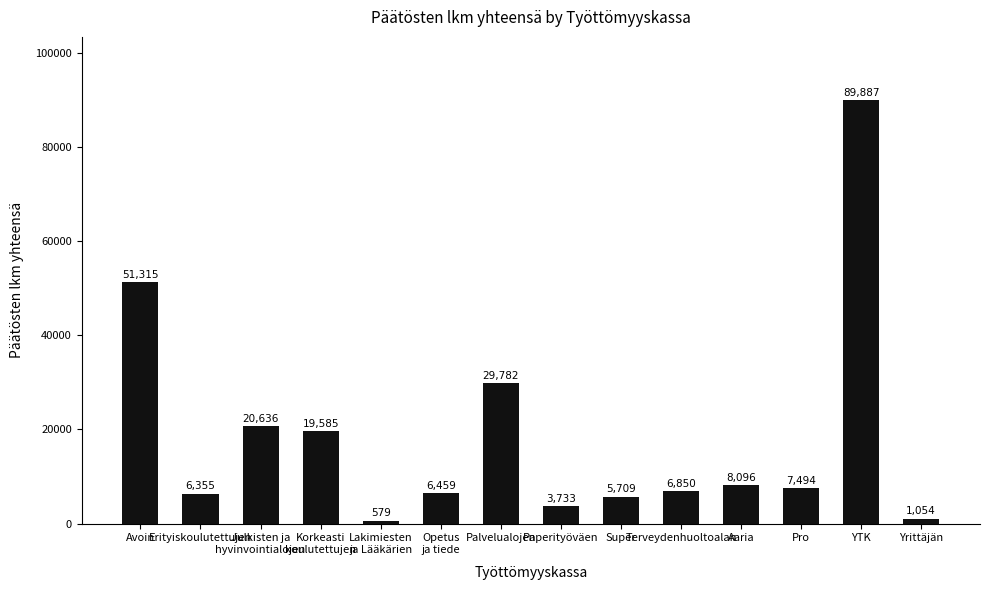

What is the label of the 7th bar from the right?

Paperityöväen